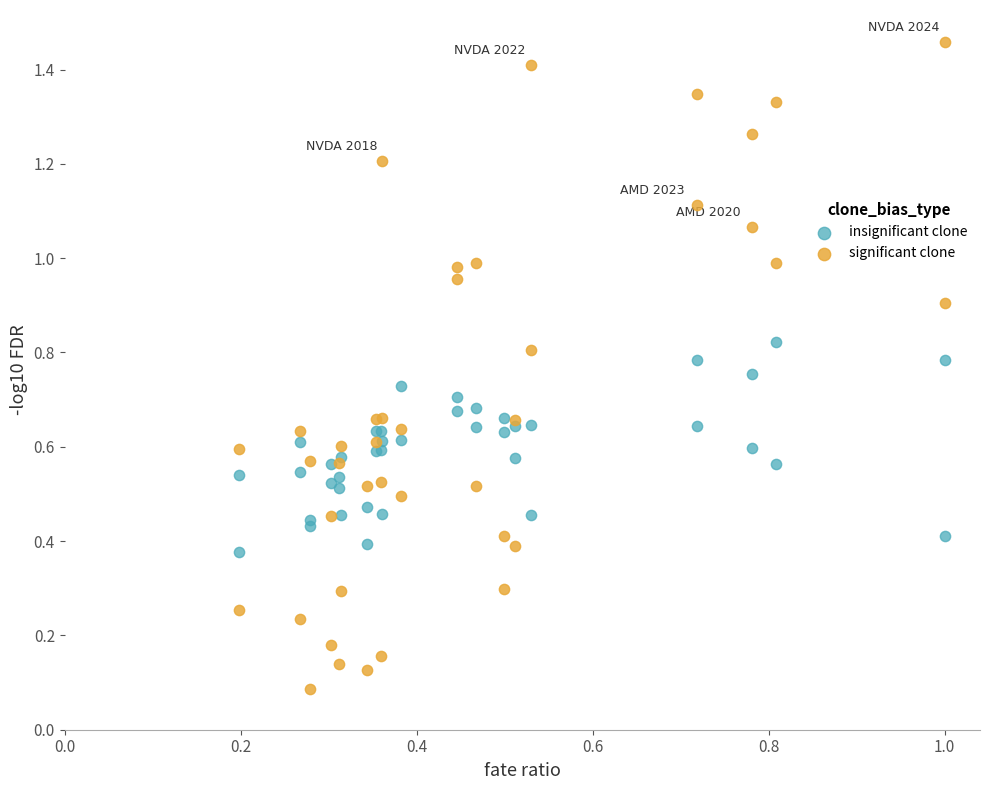

Which series reaches the minimum Y coordinate?

significant clone